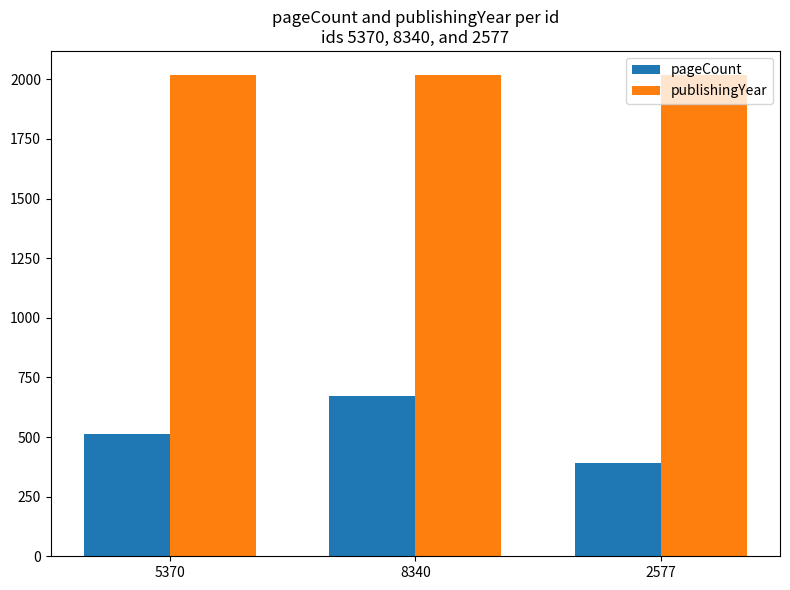

What is the smallest value displayed?

392